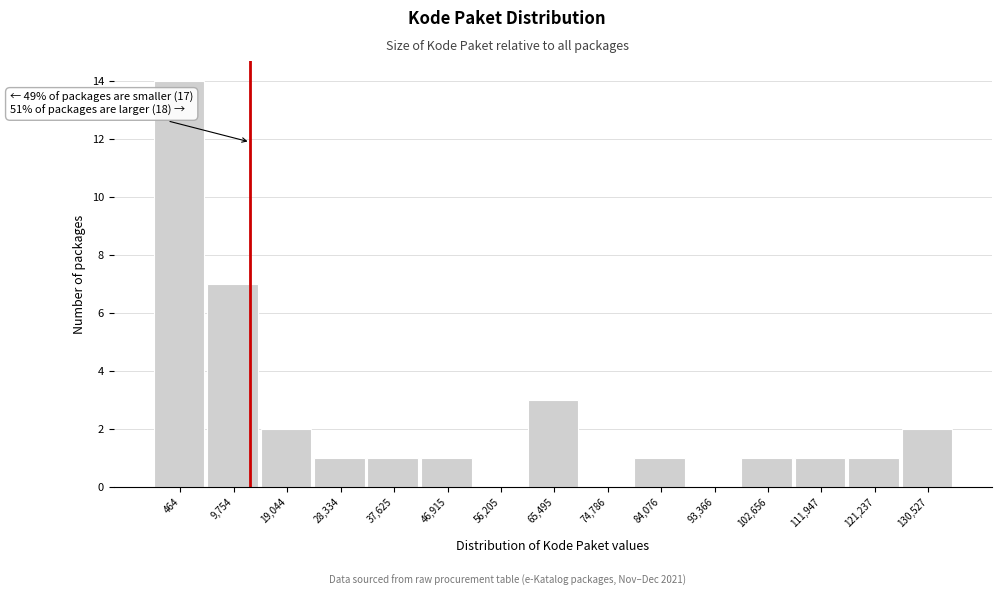

Reading right to left, transcribe all the data shown in this chart.

130,527=2	121,237=1	111,947=1	102,656=1	93,366=0	84,076=1	74,786=0	65,495=3	56,205=0	46,915=1	37,625=1	28,334=1	19,044=2	9,754=7	464=14